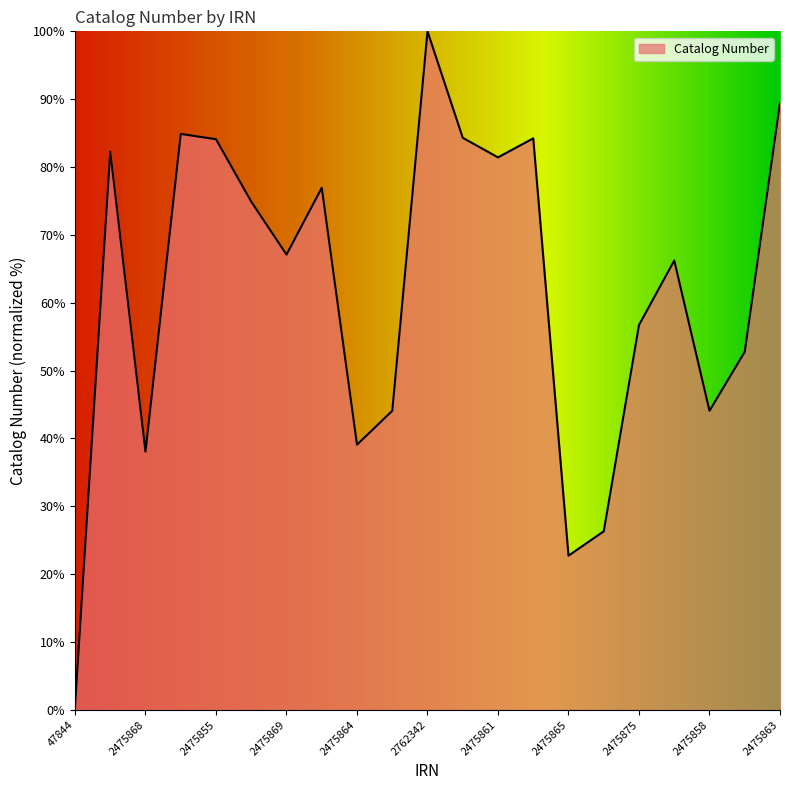

What is the difference between the maximum and minimum values?

99.5